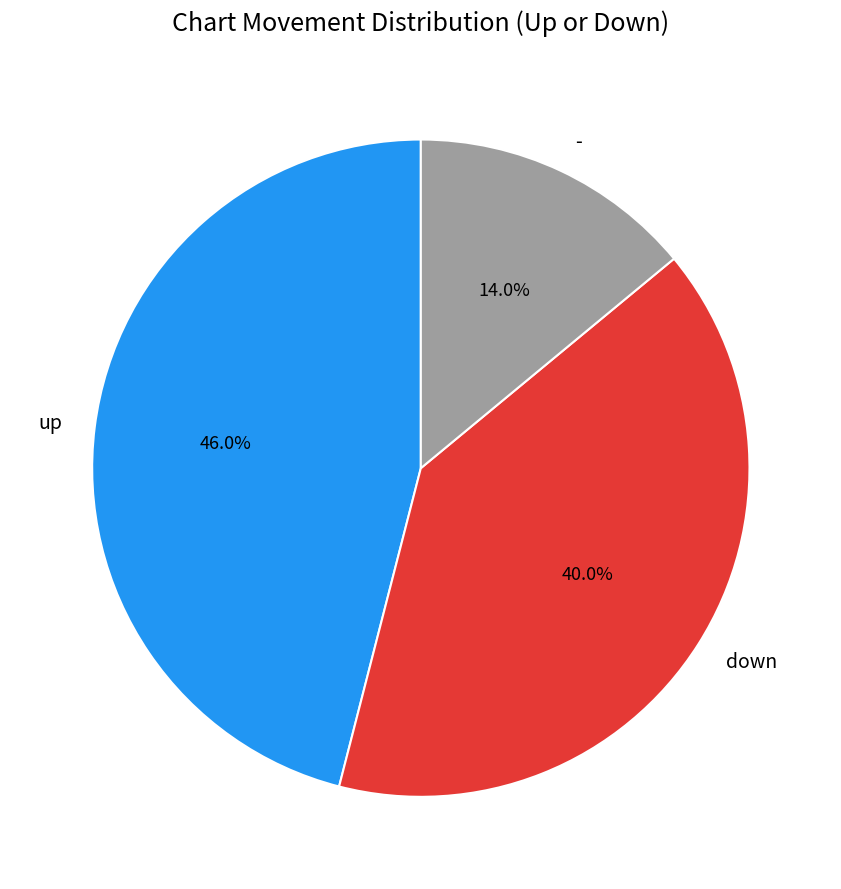

Is there a majority slice in this chart?

No